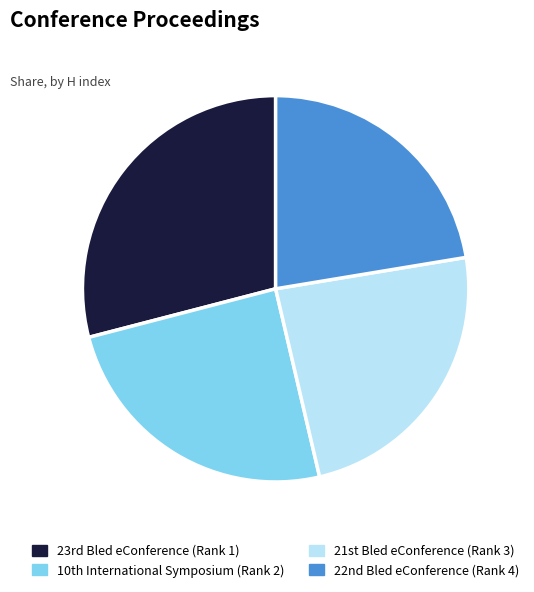

What is the smallest slice in the pie chart?

22nd Bled eConference (Rank 4)